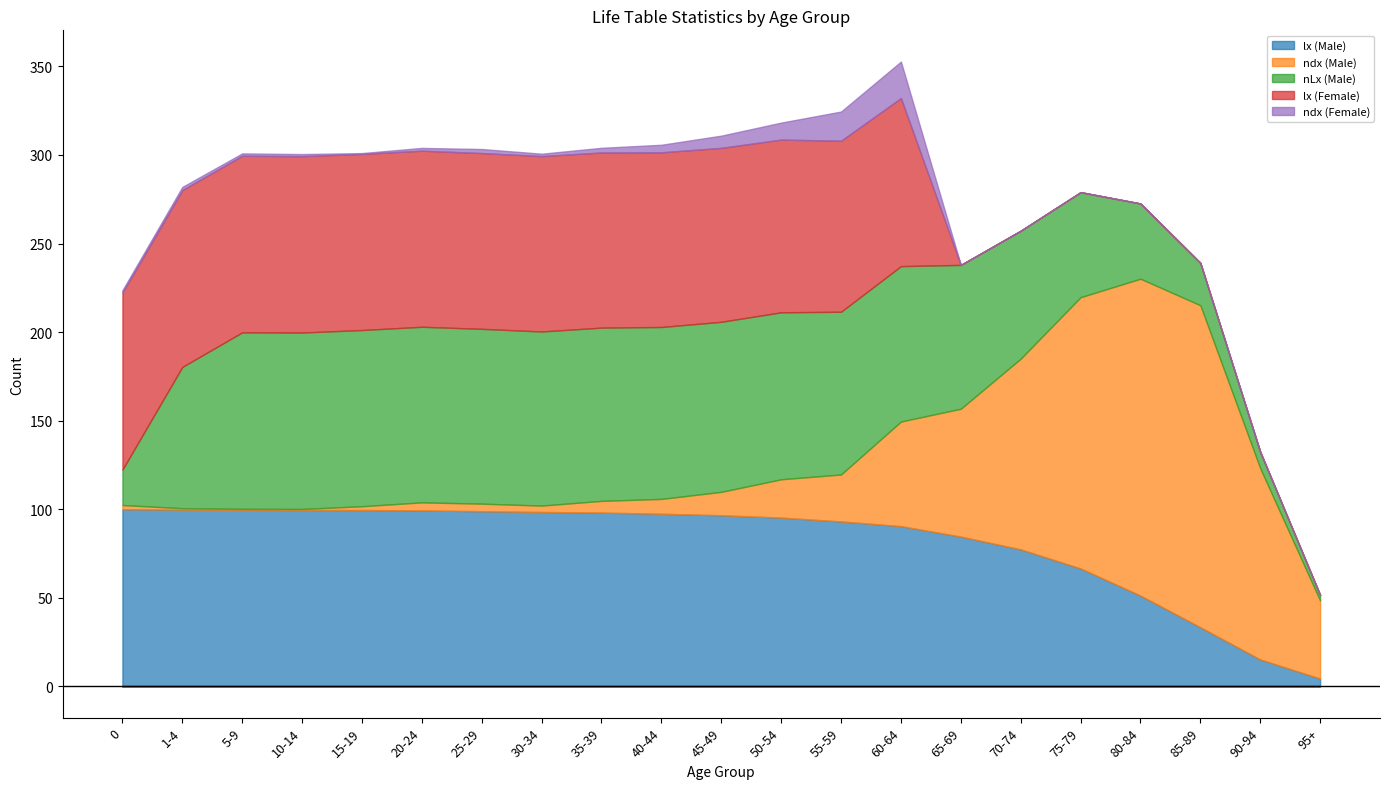

True or false: ndx (Male) has a value of 143 at 1-4.

False